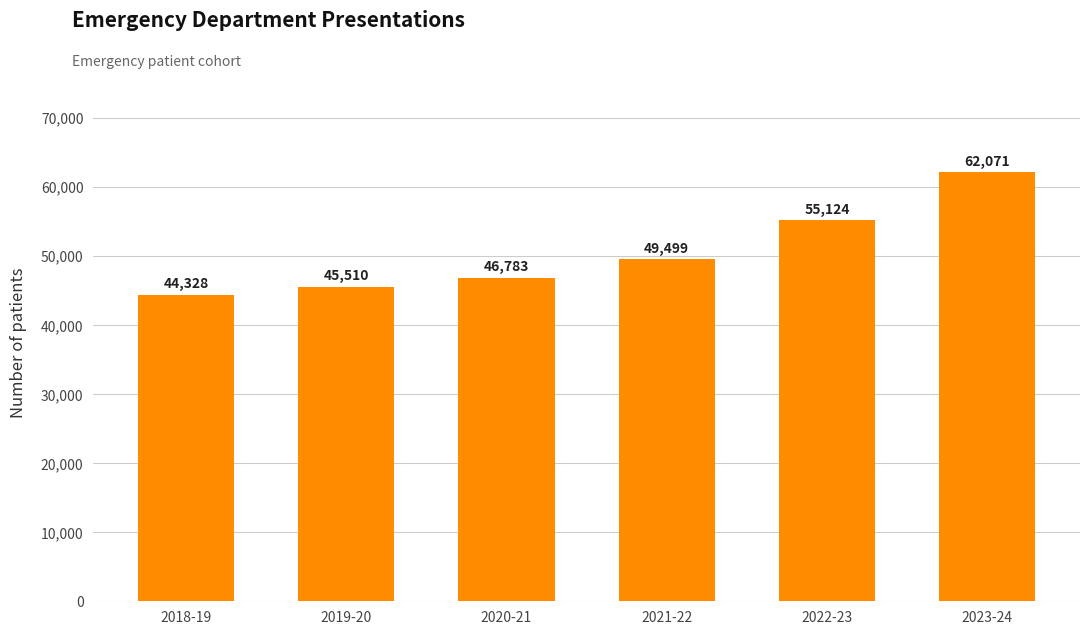

Which label corresponds to the smallest value in the chart?

2018-19